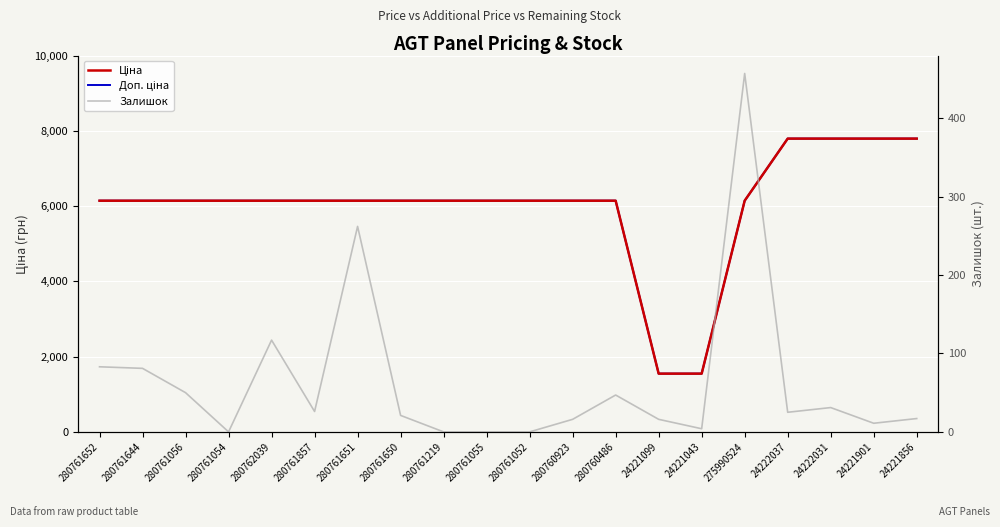

Which category has the highest value in the Залишок series?

275990524